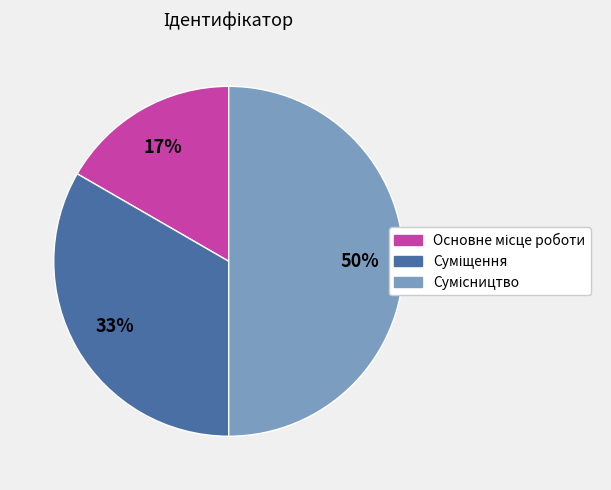

To the nearest percent, what is the average slice percentage?

33%